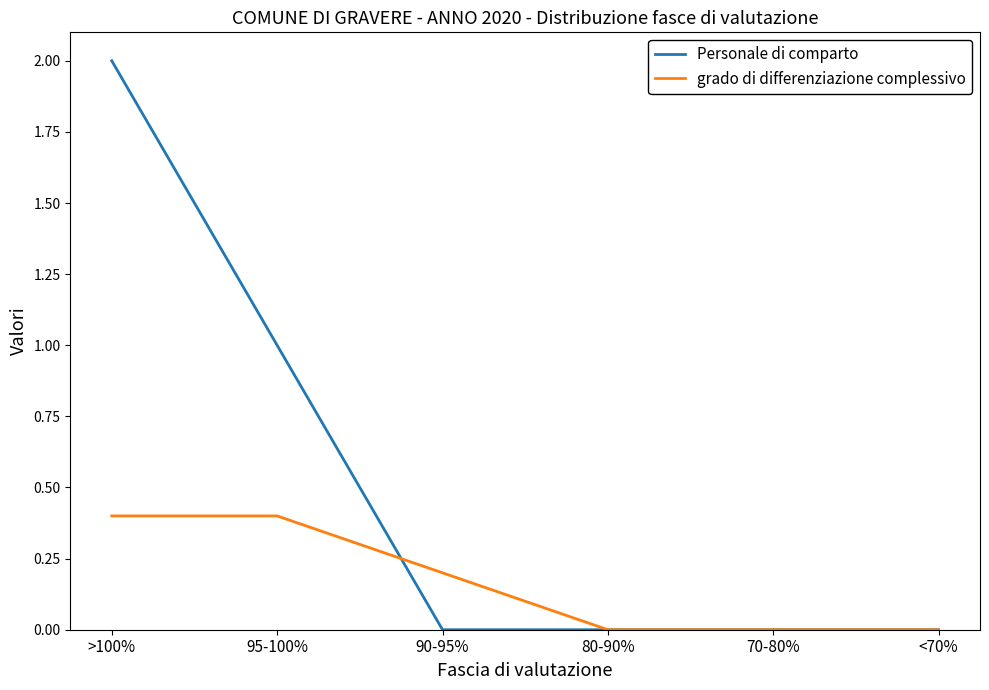

Is it true that grado di differenziazione complessivo equals 0.1 at 90-95%?

False